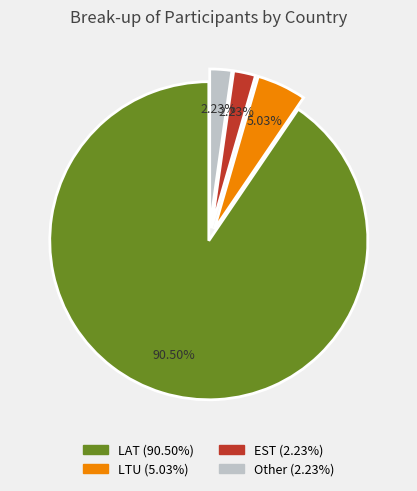

What percentage do Other and LAT together represent?

92.7%